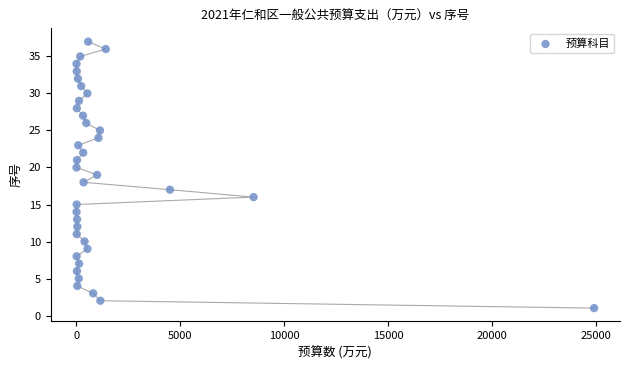

What is the range of X values (max minus min)?

24908